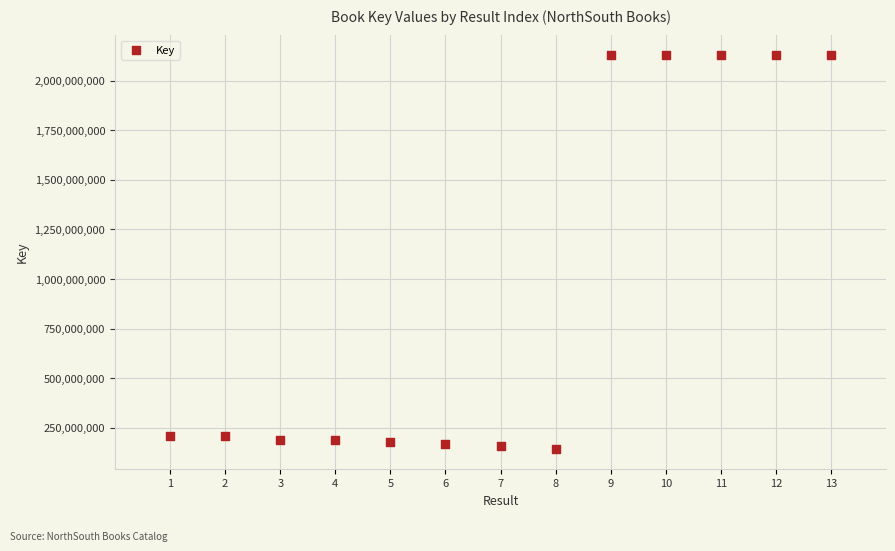

What is the range of Y values (max minus min)?

1989966804